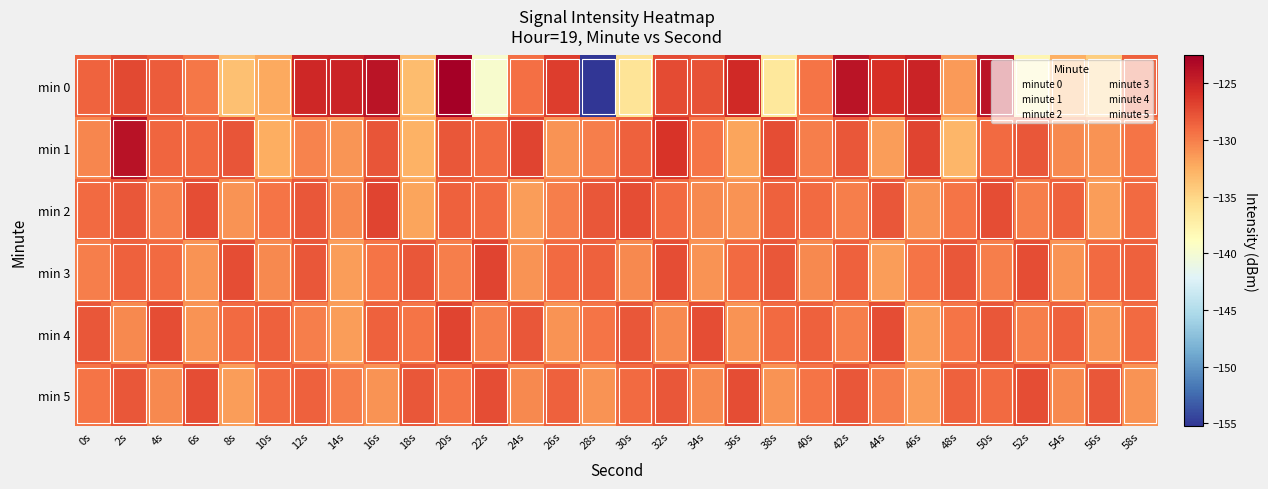

Rank the series at 6s from lowest to highest value.

min 3, min 4, min 0, min 1, min 2, min 5